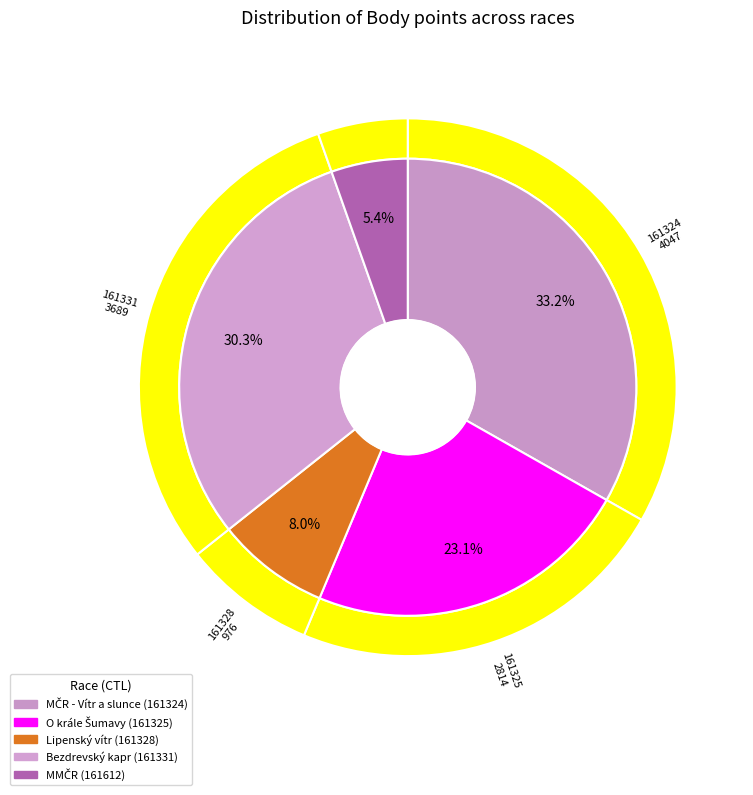

To the nearest percent, what percentage of the pie is 161612?

5%